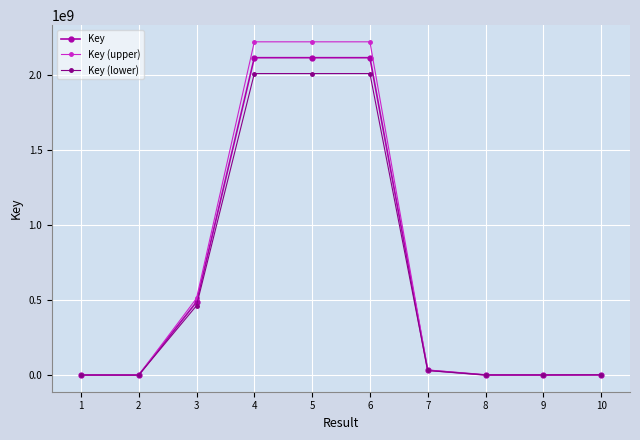

At how many categories does at least one series exceed 1236203149?

3